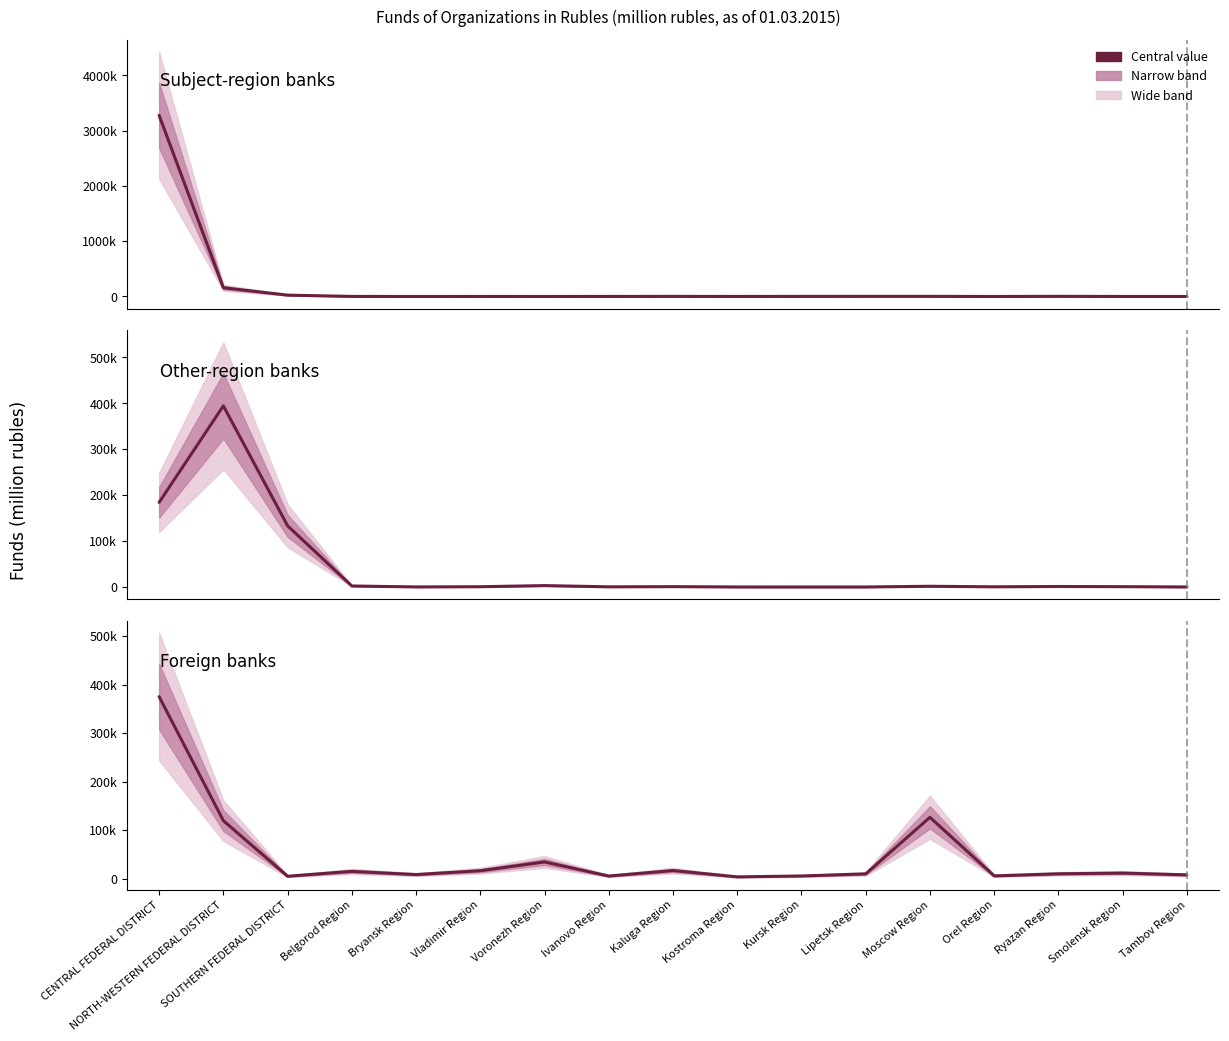

At which label does Other-region banks reach its peak?

NORTH-WESTERN FEDERAL DISTRICT